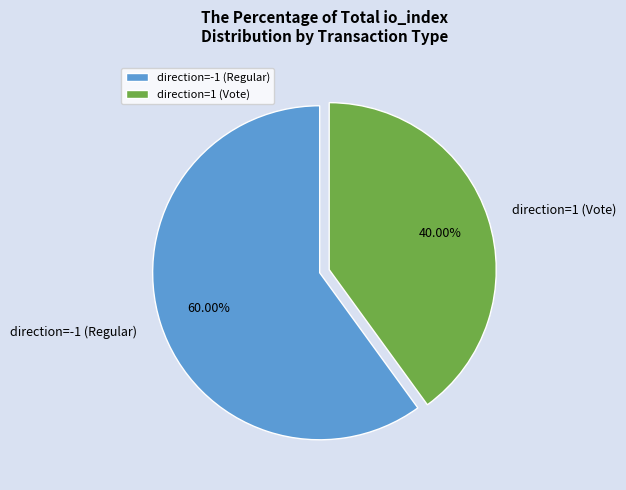

True or false: direction=1 (Vote) accounts for 46% of the total.

False